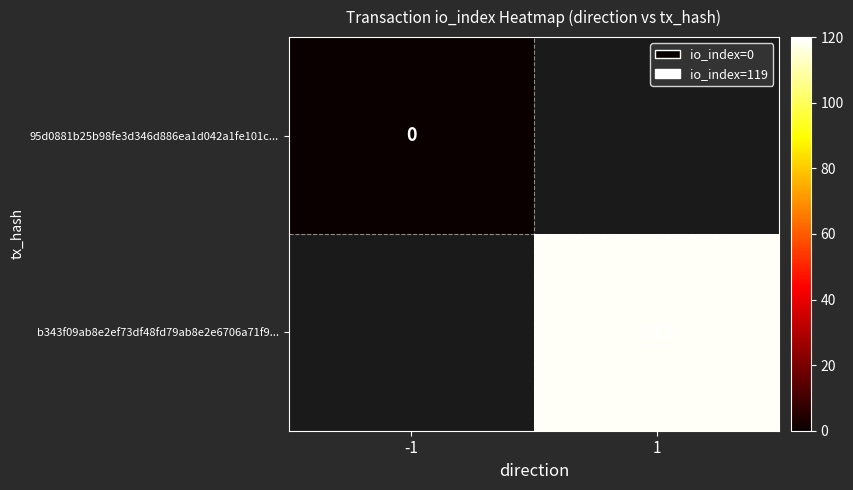

Which category has the lowest value across all series?

-1